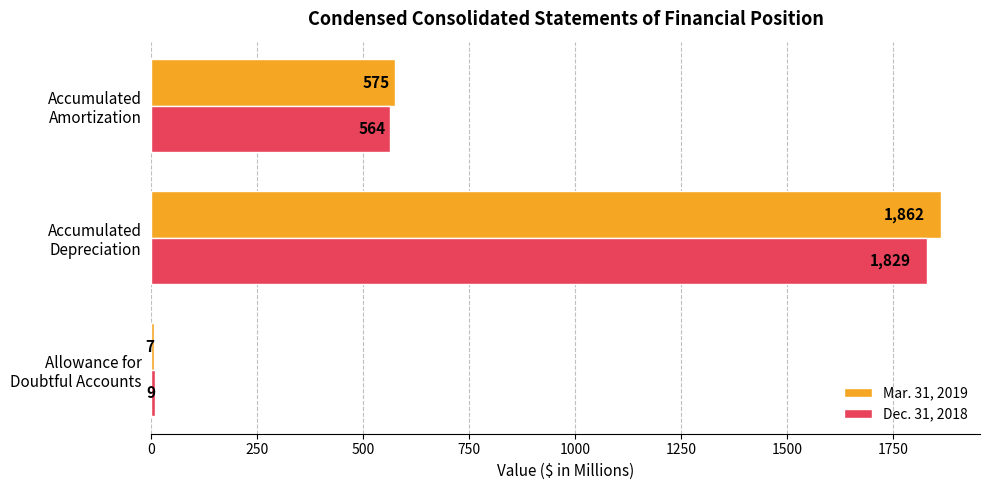

How many Dec. 31, 2018 values are between 9 and 1829?

3